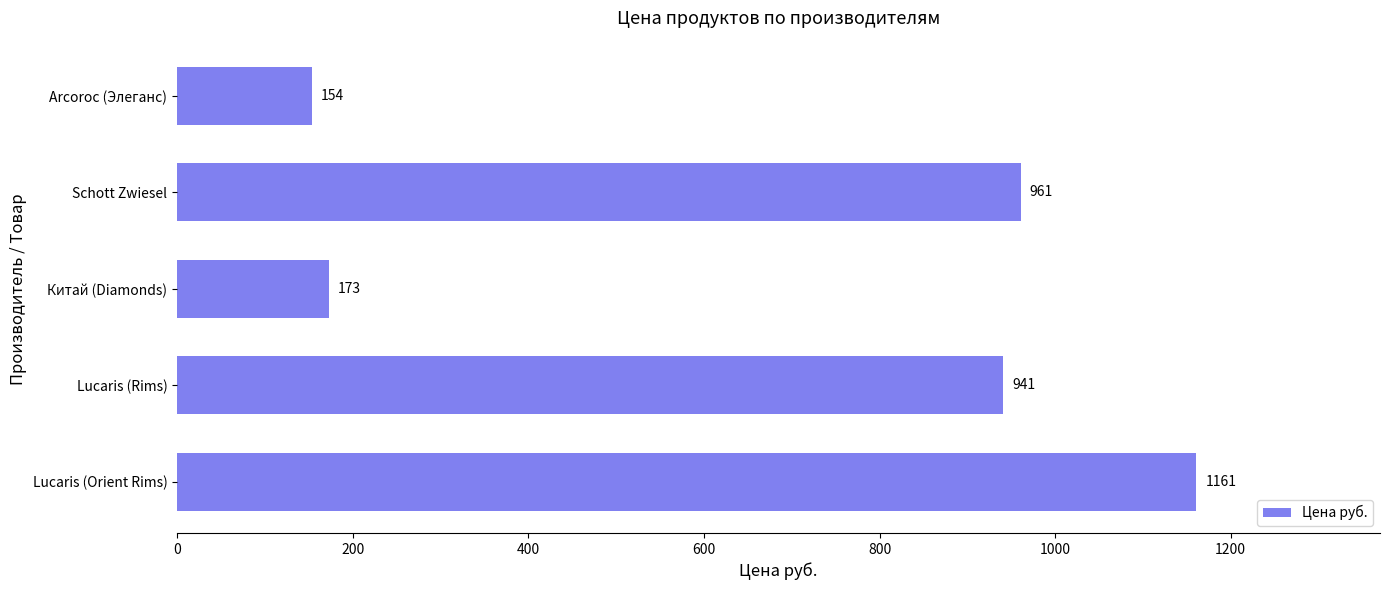

What is the difference between the values at Arcoroc (Элеганс) and Lucaris (Rims)?

787